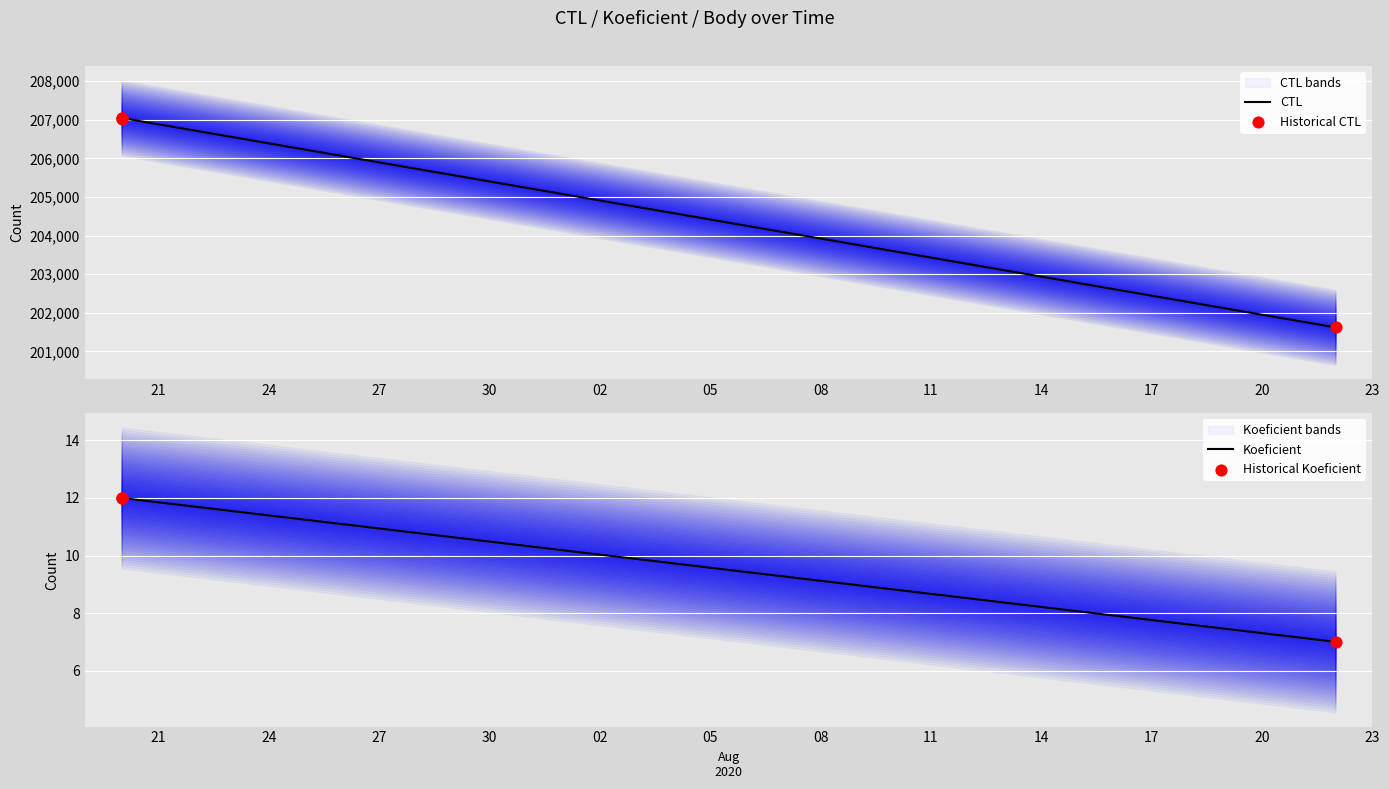

Which series contains the highest Y value?

CTL